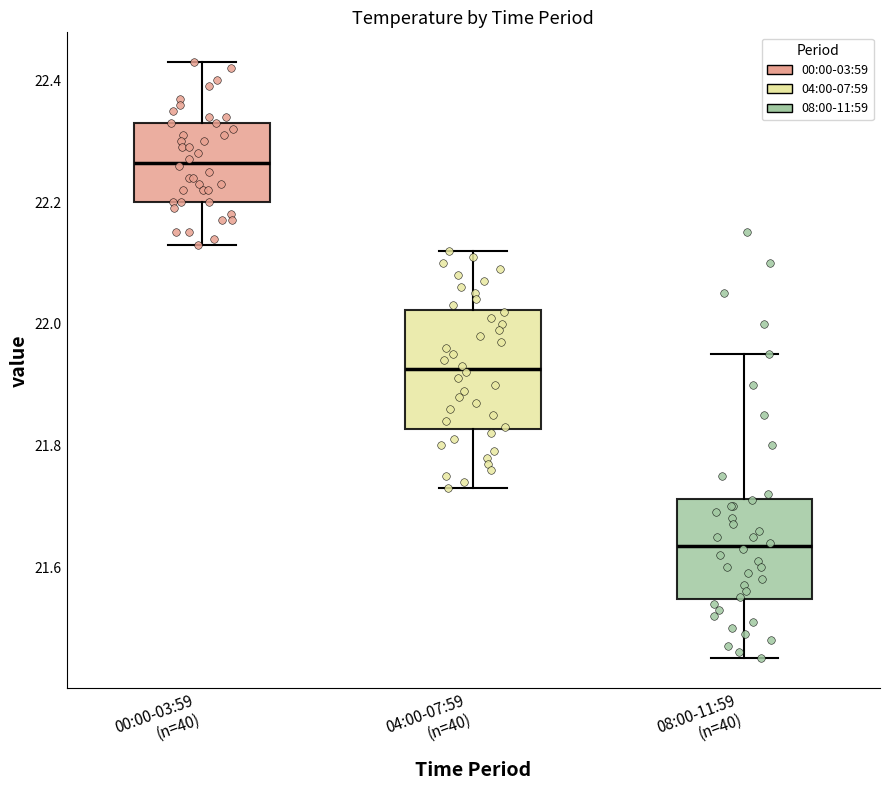

Which box is the tallest, from its lower edge to its upper edge?

04:00-07:59 (n=40)